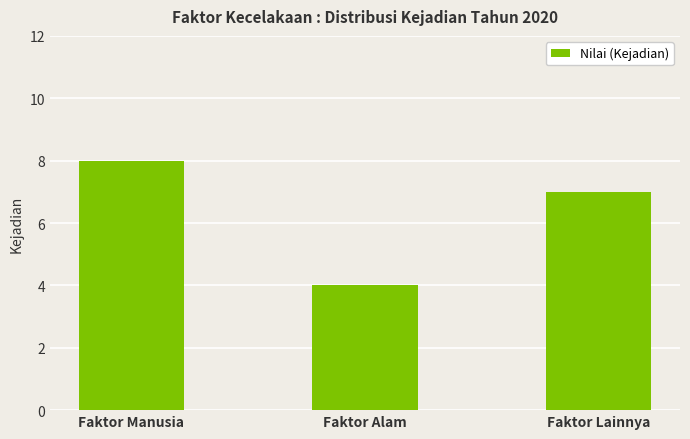

At which category does the chart reach its peak across all series?

Faktor Manusia